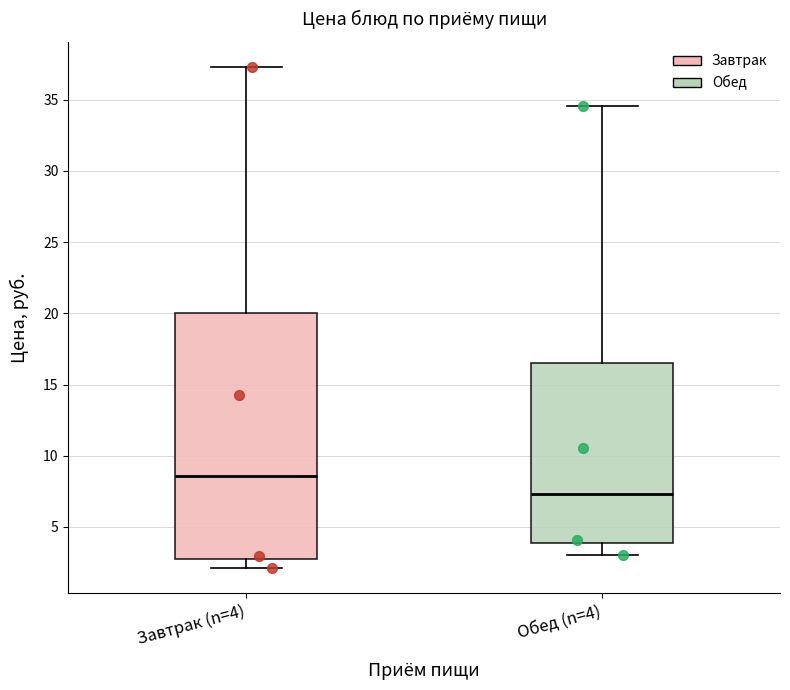

Which box has the highest median line?

Завтрак (n=4)